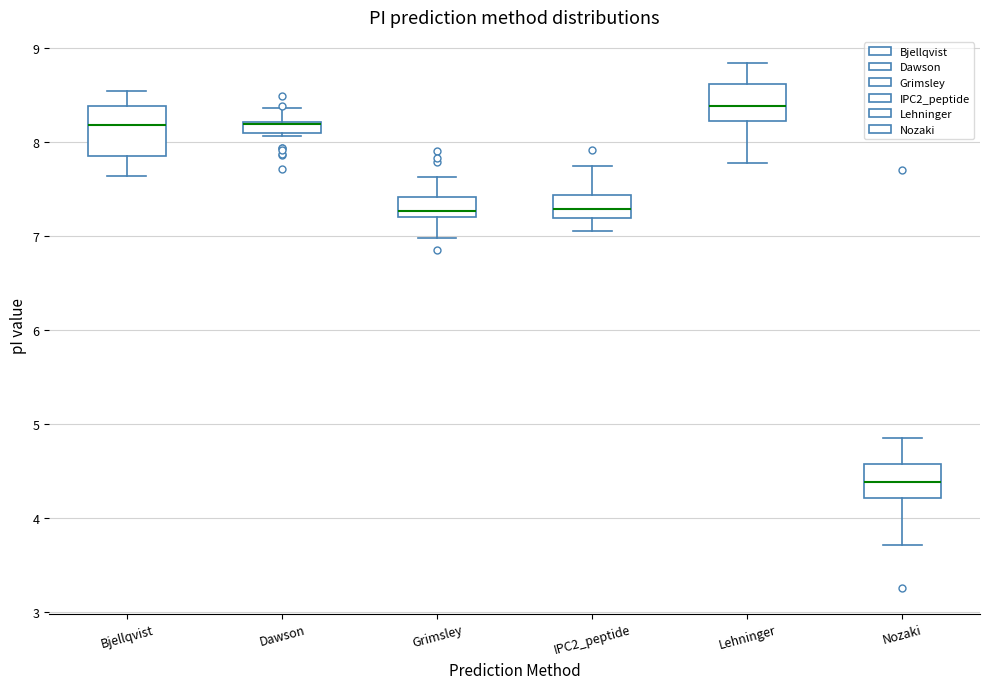

Where is the lower edge of the box for Dawson on the y-axis? The values are not printed on the chart, so give them approximately, as read against the axis.

8.1